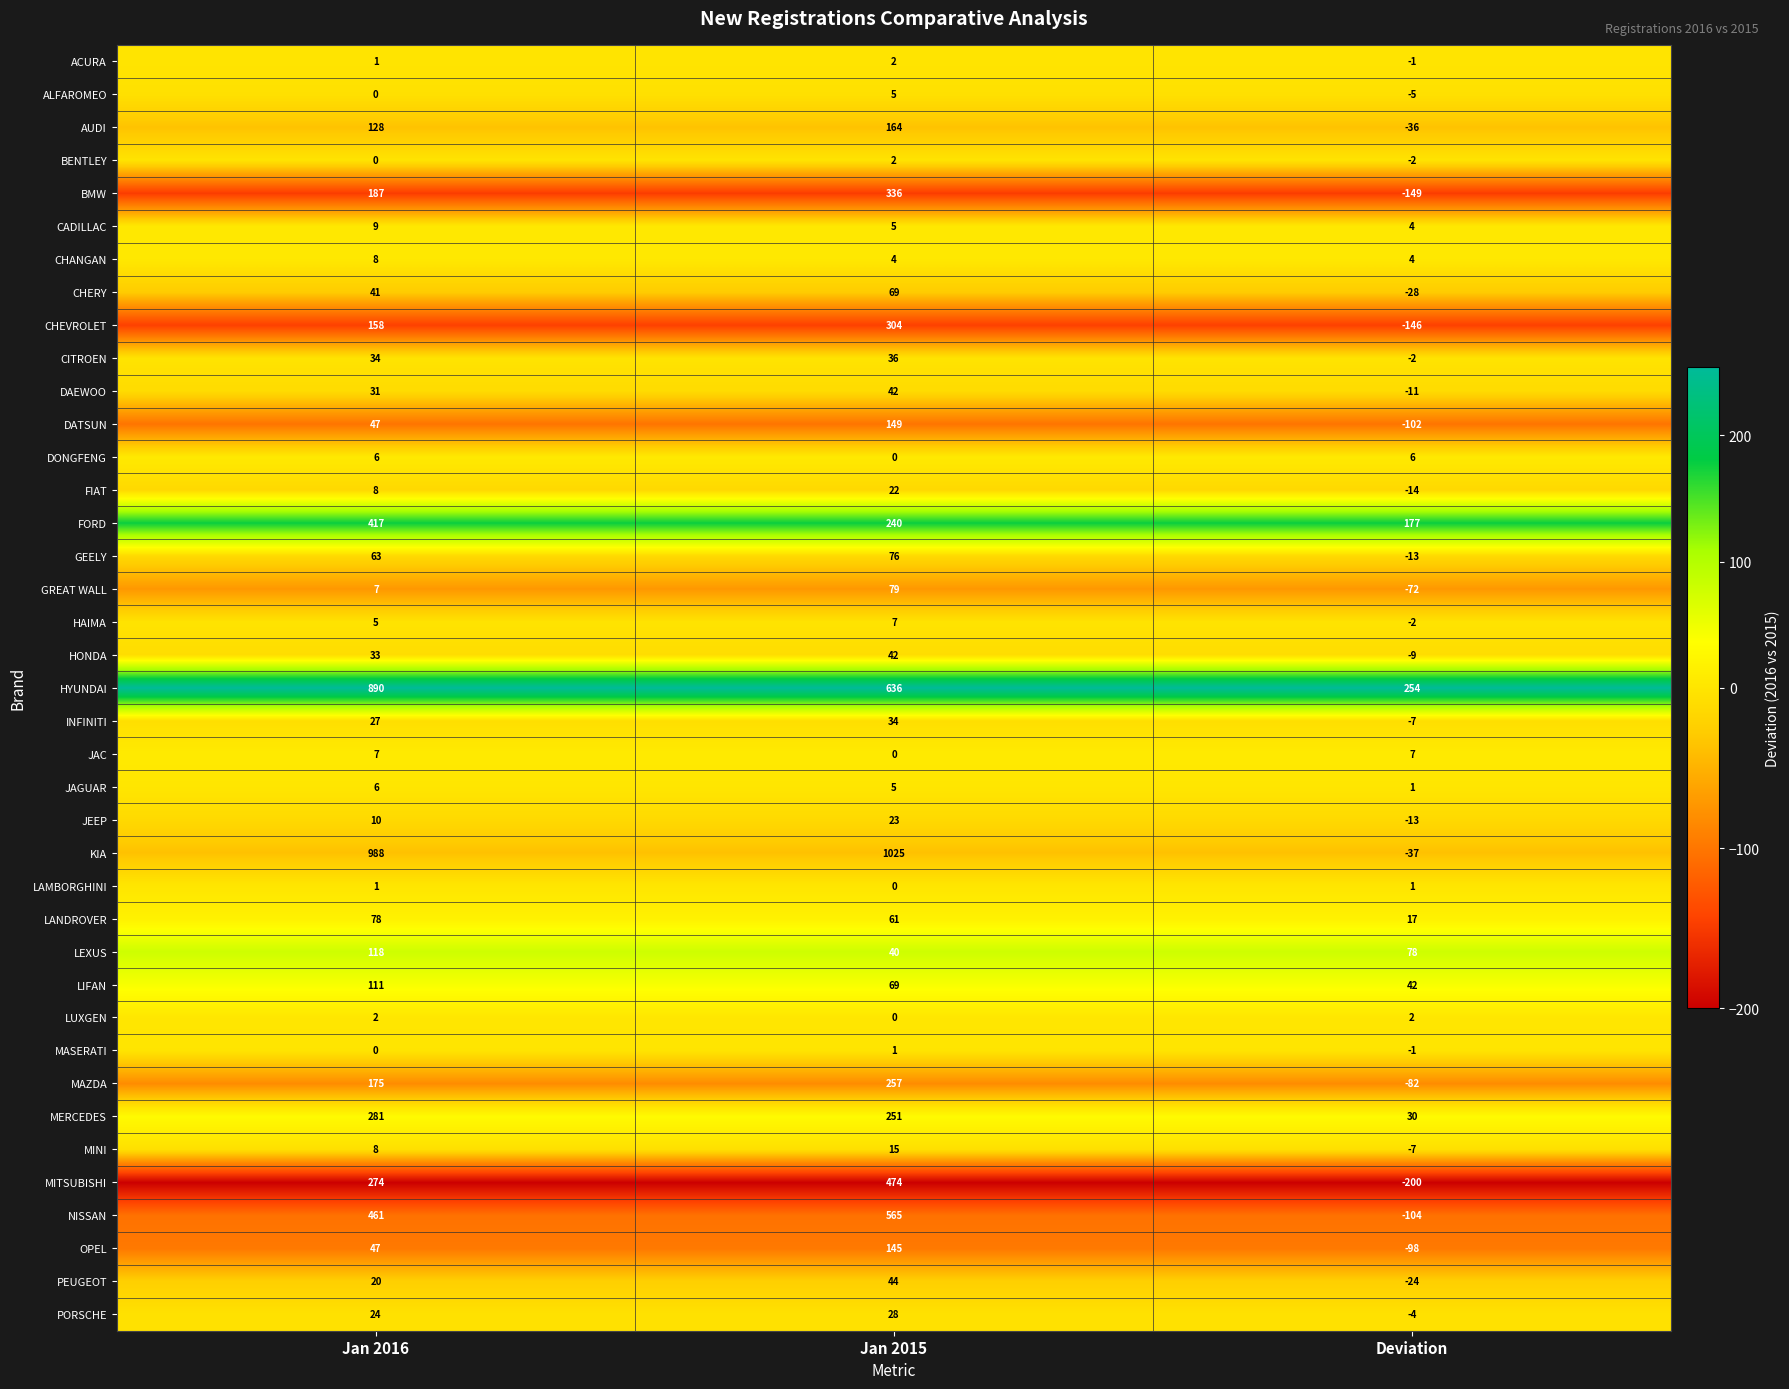

What is the total value across all series at Deviation?

-546